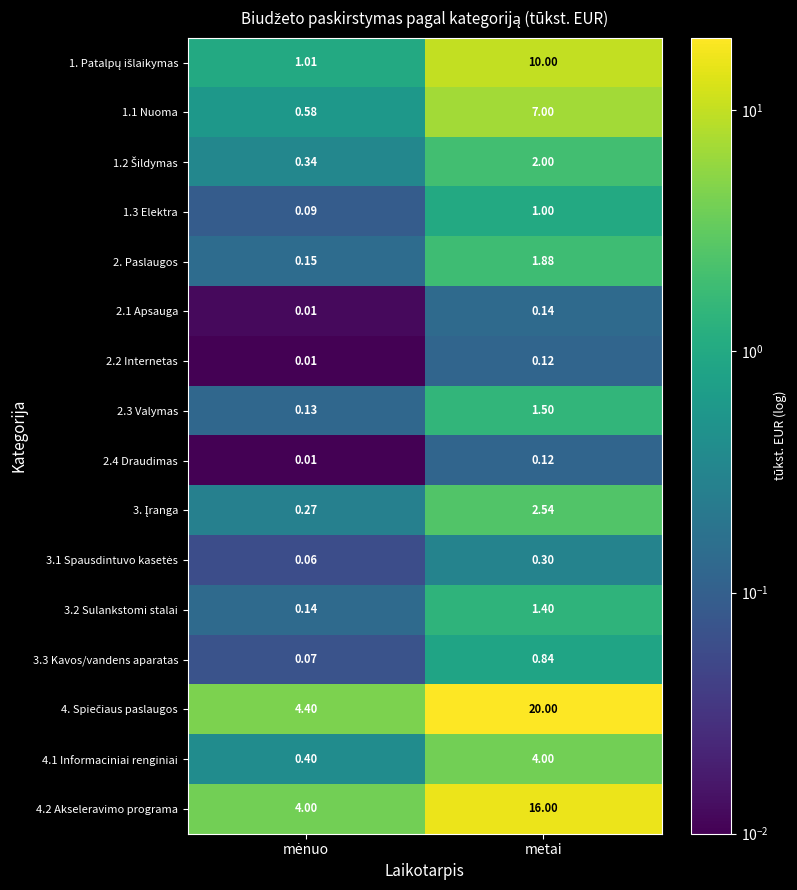

At which category is the sum across all series the highest?

metai